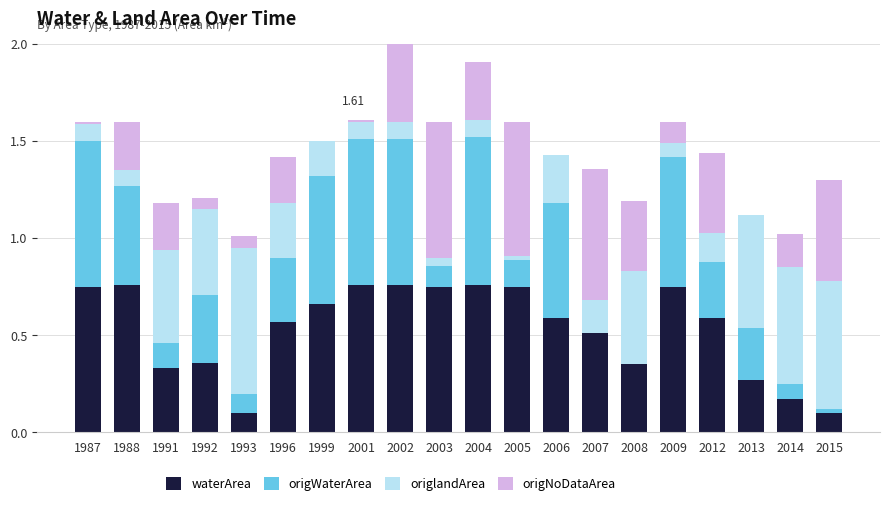

Rank the series at 2003 from highest to lowest value.

waterArea, origNoDataArea, origWaterArea, origlandArea